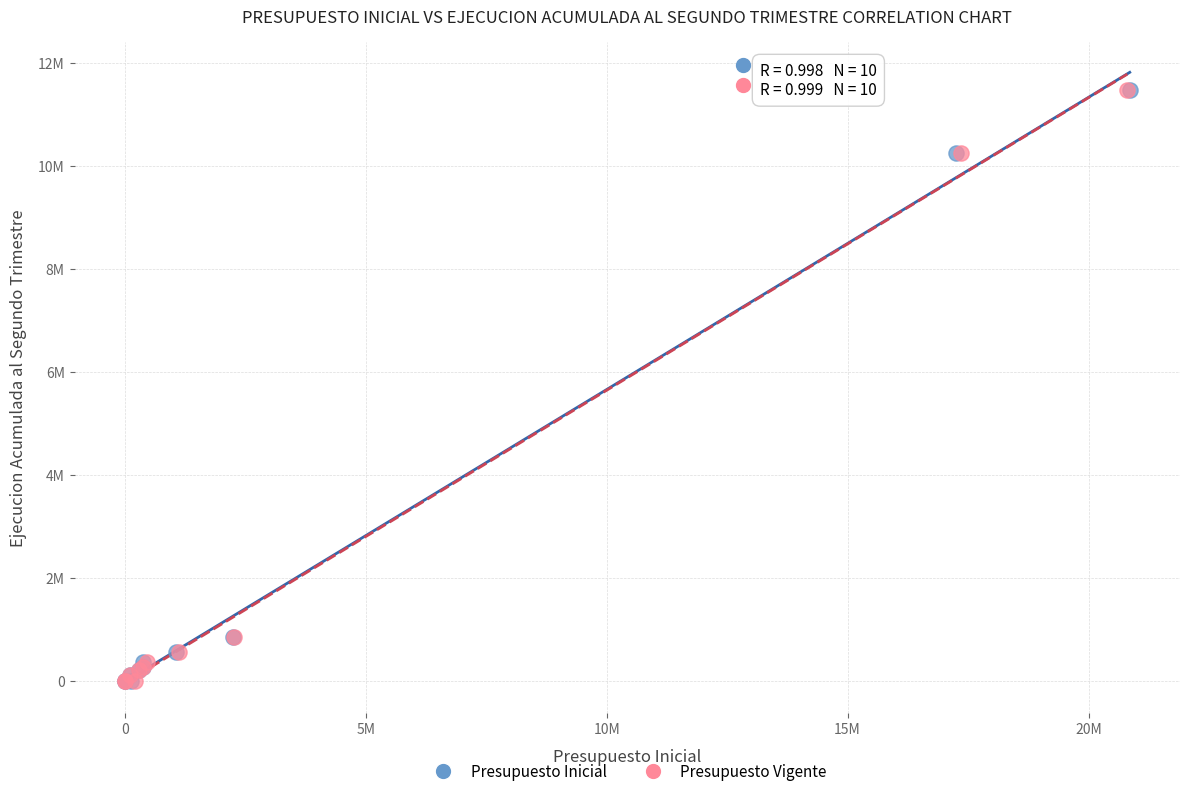

What are all the series names shown in the legend?

Presupuesto Inicial, Presupuesto Vigente